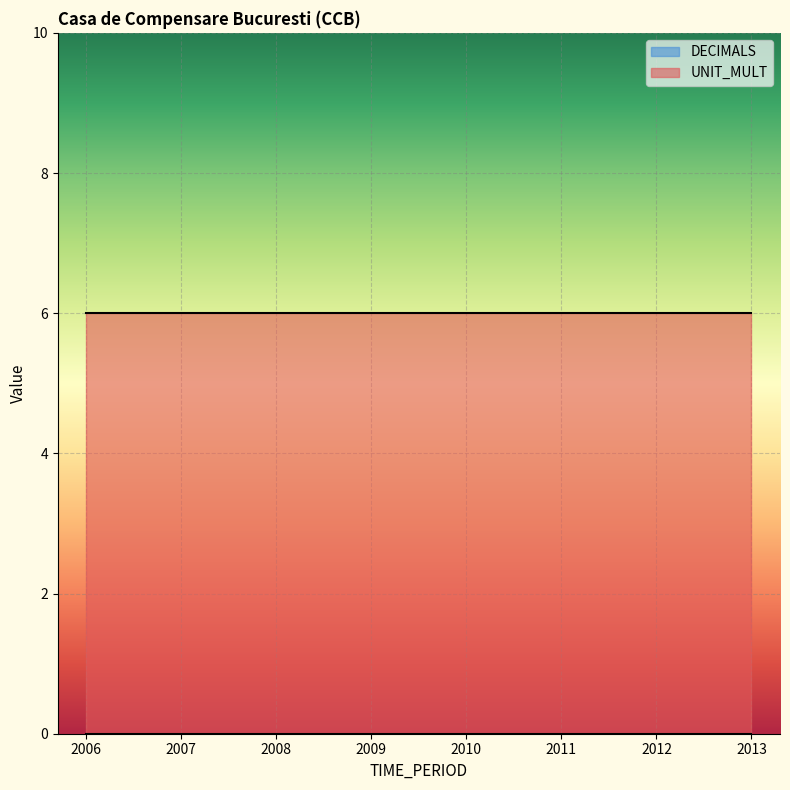

What are all the series names shown in the legend?

DECIMALS, UNIT_MULT